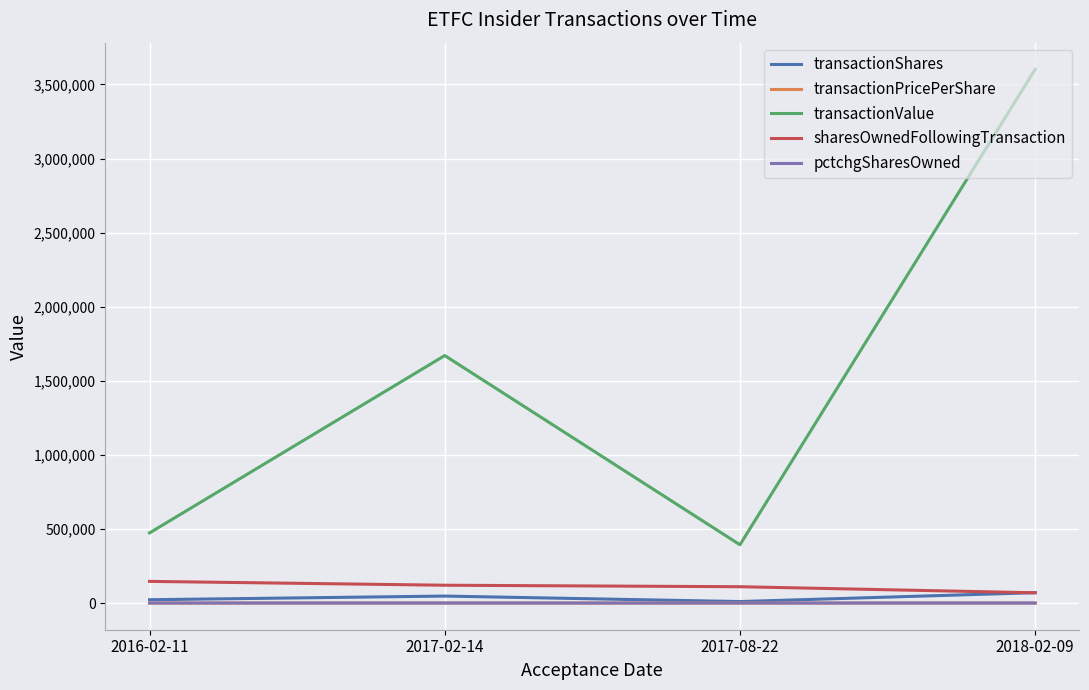

Which label corresponds to the largest value in the chart?

2018-02-09